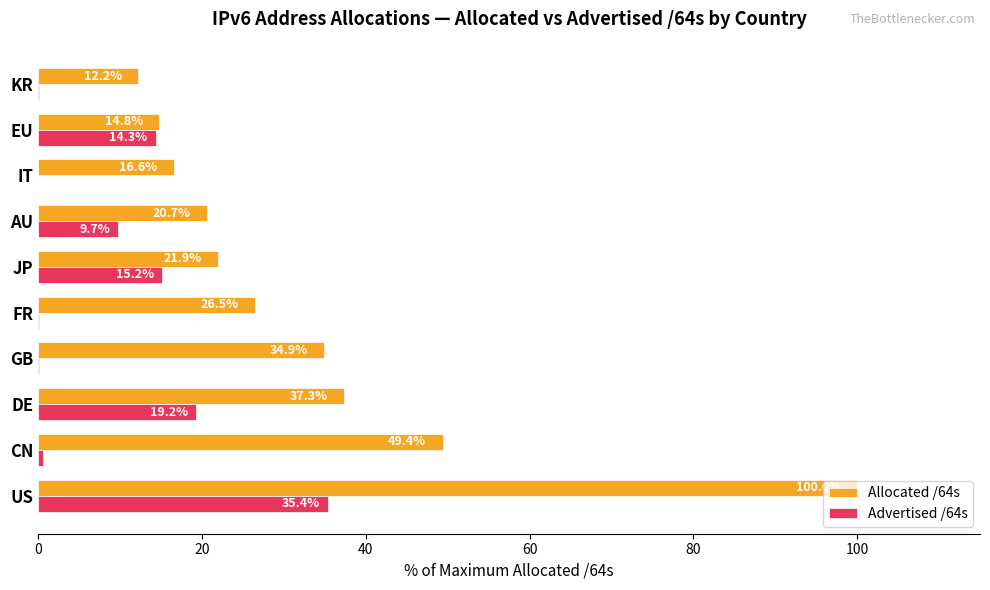

Which label corresponds to the largest value in the chart?

US